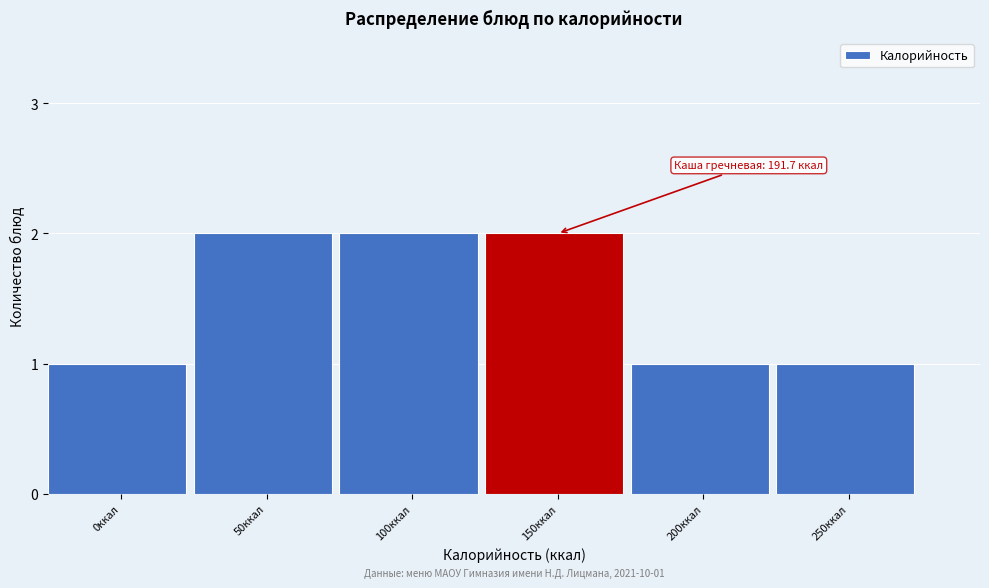

Reading right to left, transcribe all the data shown in this chart.

250ккал=1	200ккал=1	150ккал=2	100ккал=2	50ккал=2	0ккал=1